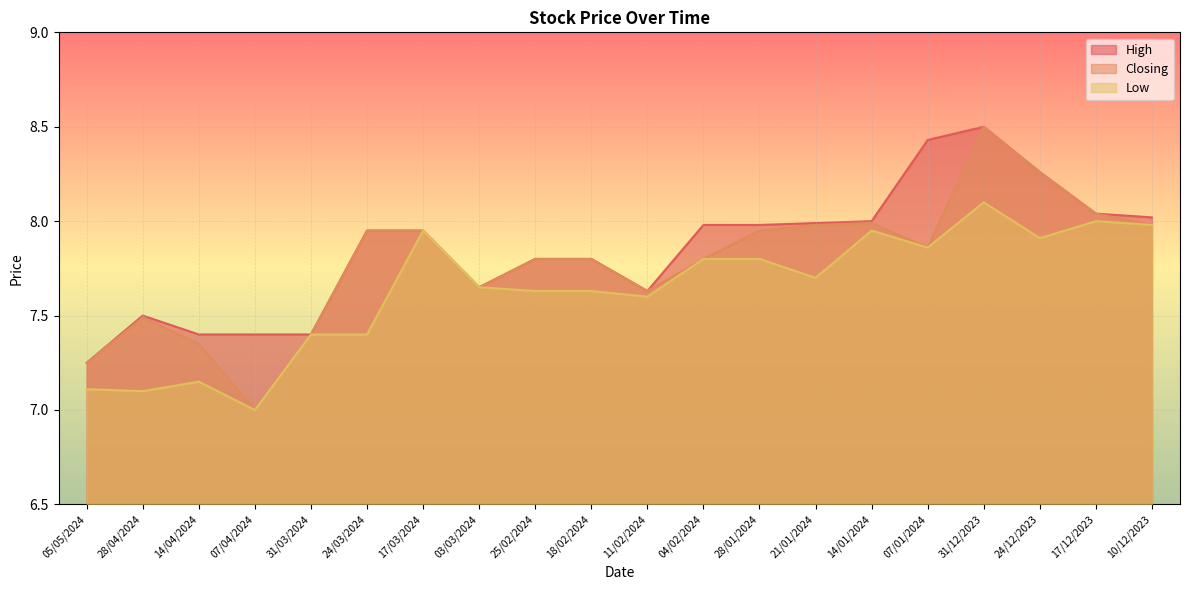

At 05/05/2024, list the series in order from smallest to largest.

Low, High, Closing